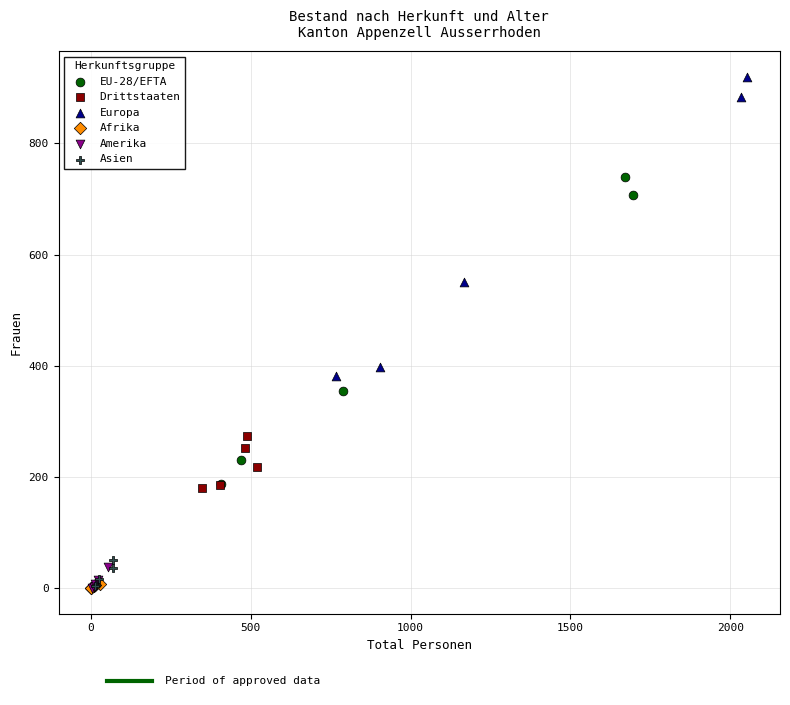

Which series has the largest Y range (max minus min)?

EU-28/EFTA